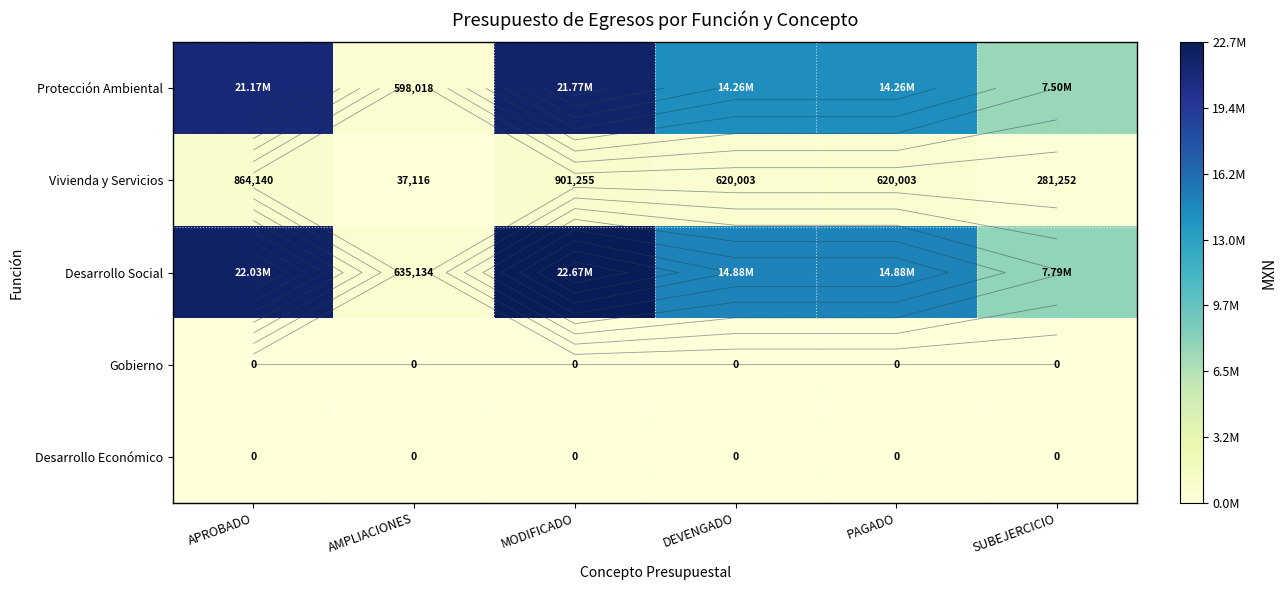

Which series changed the most between MODIFICADO and SUBEJERCICIO?

Desarrollo Social